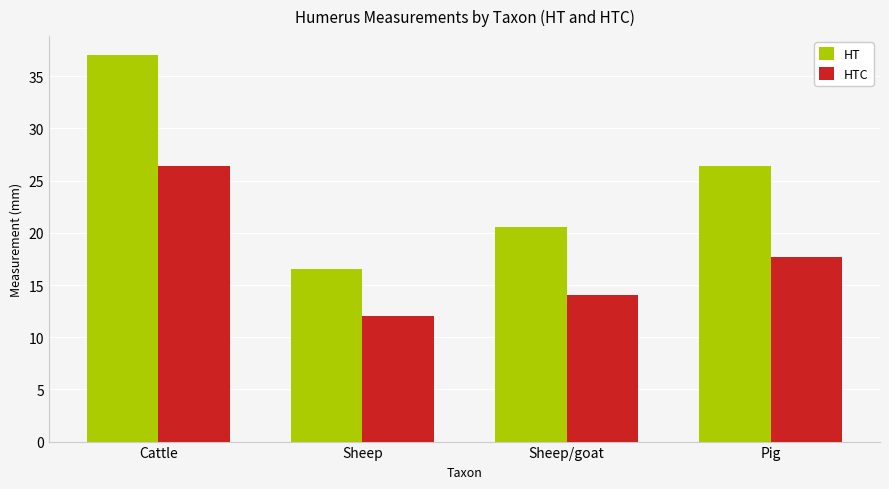

Where is HTC nearest to the value 19?

Pig